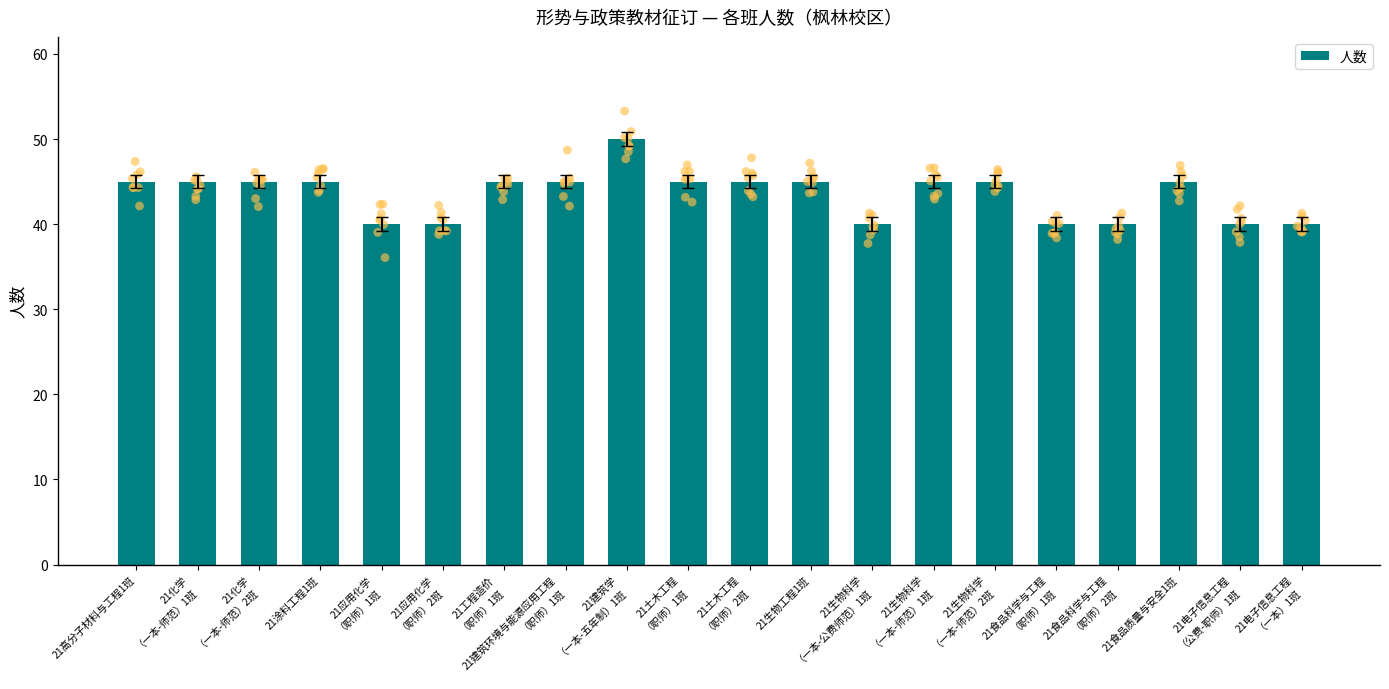

Which has a higher value, 21生物科学
（一本-公费师范）1班 or 21化学
（一本-师范）1班?

21化学
（一本-师范）1班